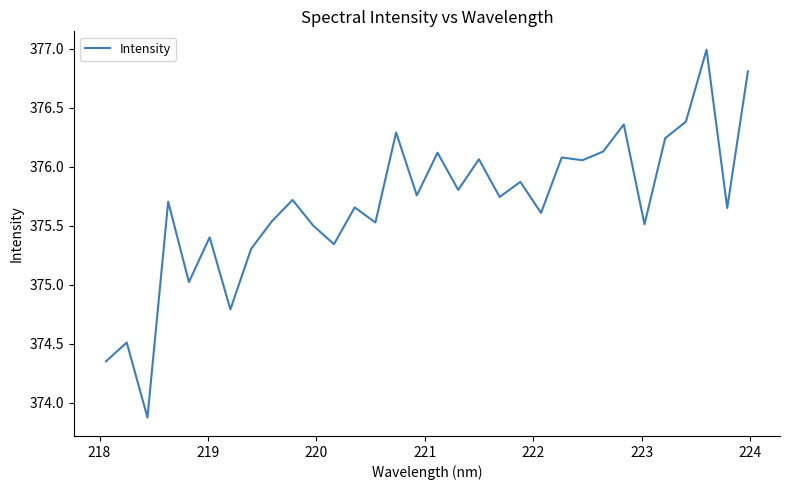

Does the chart have visible grid lines?

No